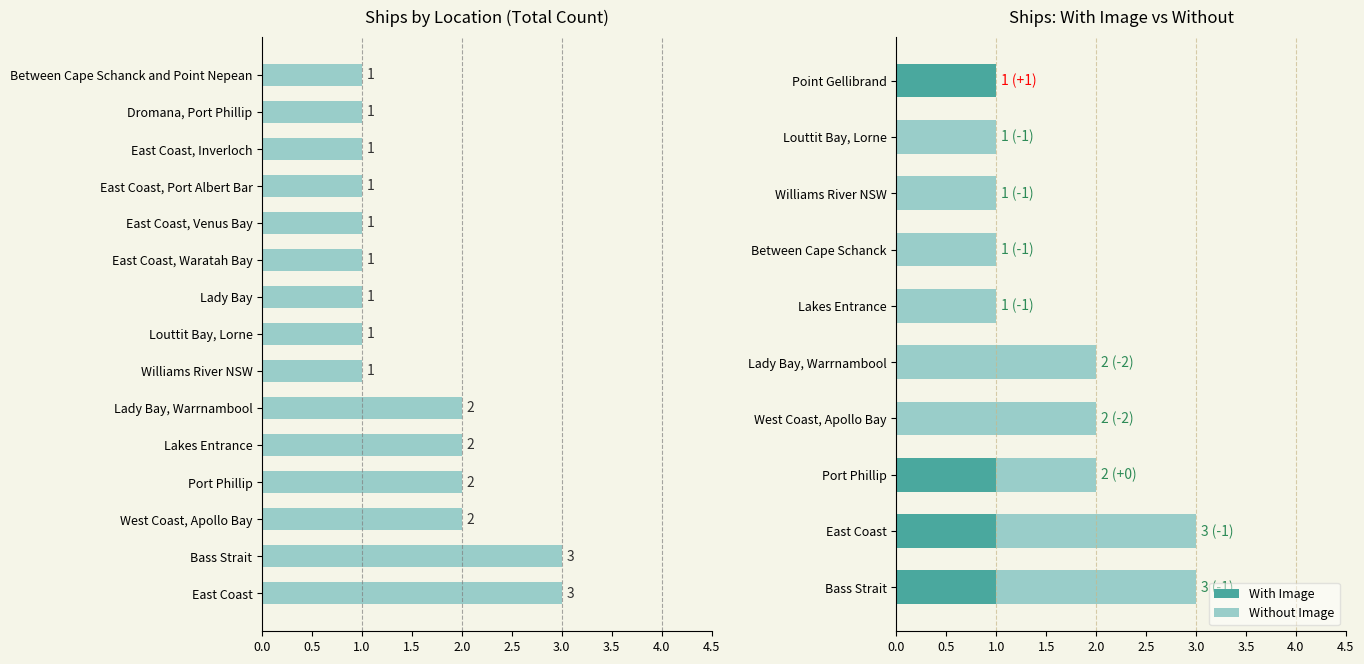

The value of With Image at Point Gellibrand is 2. True or false?

False